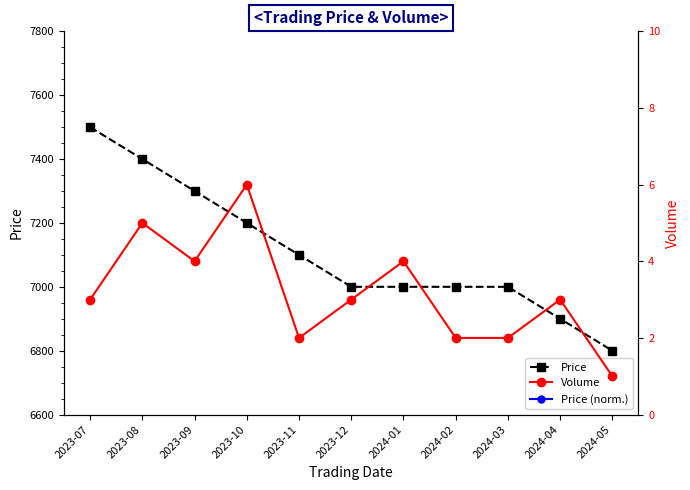

What is the smallest value displayed?

1.0